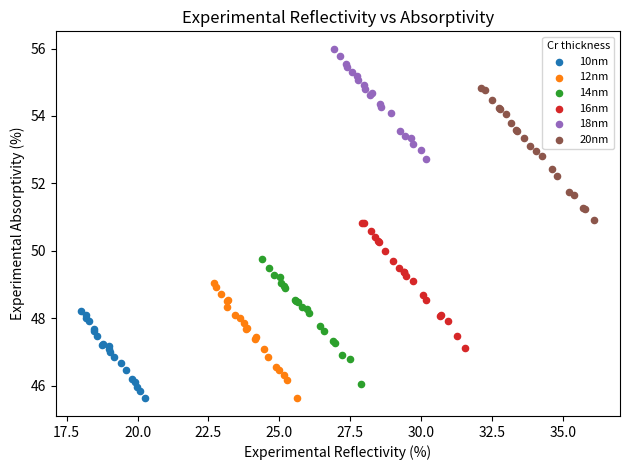

Which series has the widest spread of Y values?

20nm